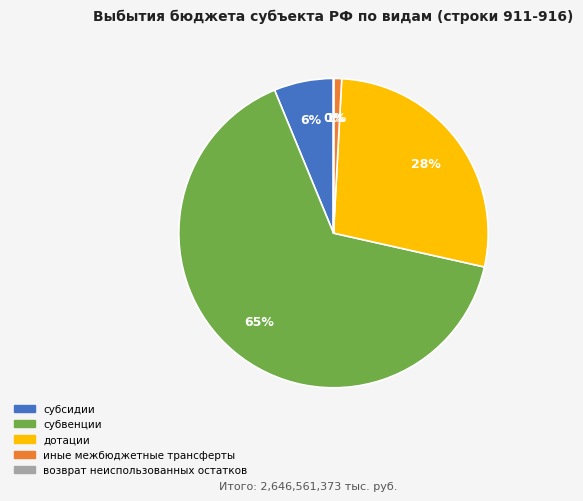

True or false: дотации accounts for 28% of the total.

True